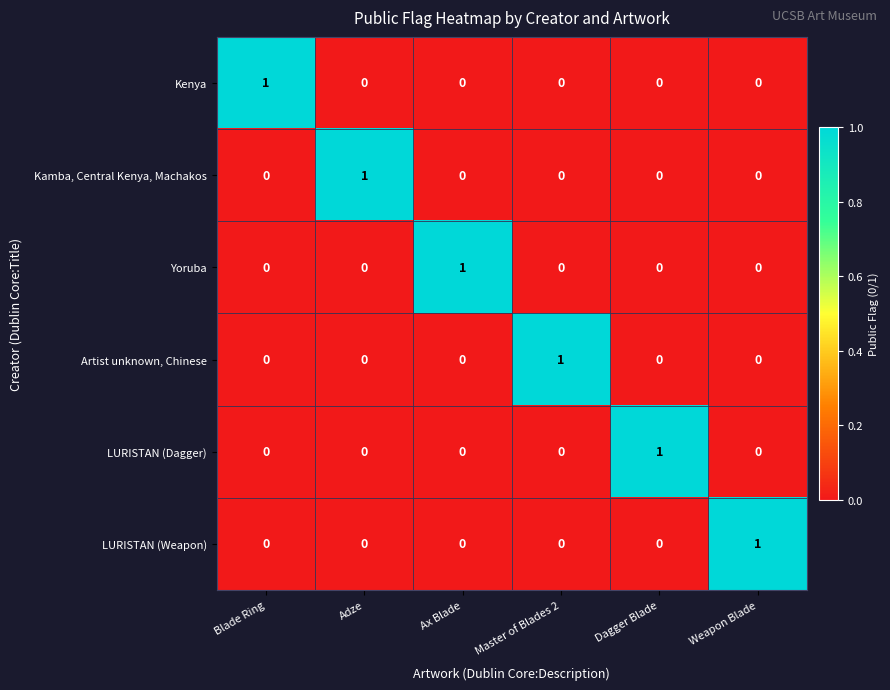

At how many categories does at least one series exceed 0?

6